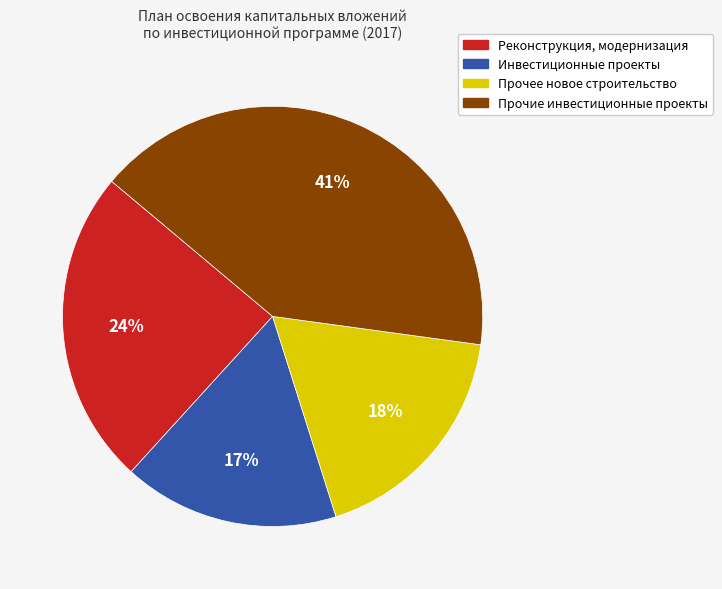

What percentage is the Реконструкция, модернизация slice, to the nearest percent?

24%